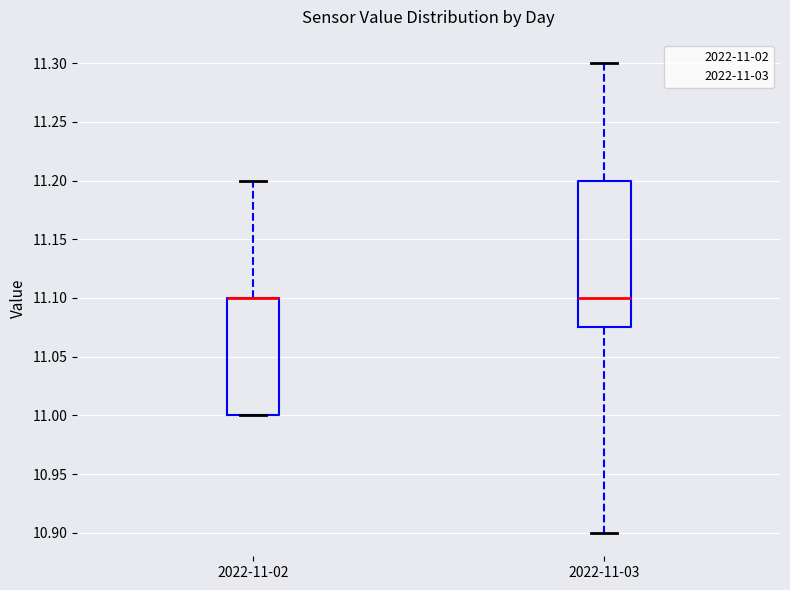

Reading left to right, transcribe this box plot: for each box, give where its median line is, the range the box spans, and where its two whiskers end, as read against the y-axis. The values are not printed on the chart, so give them approximately, as read against the axis.

2022-11-02: median 11.100 (drawn on the box's upper edge), box 11.000 to 11.100, whiskers 11.000 to 11.200
2022-11-03: median 11.100, box 11.075 to 11.200, whiskers 10.900 to 11.300